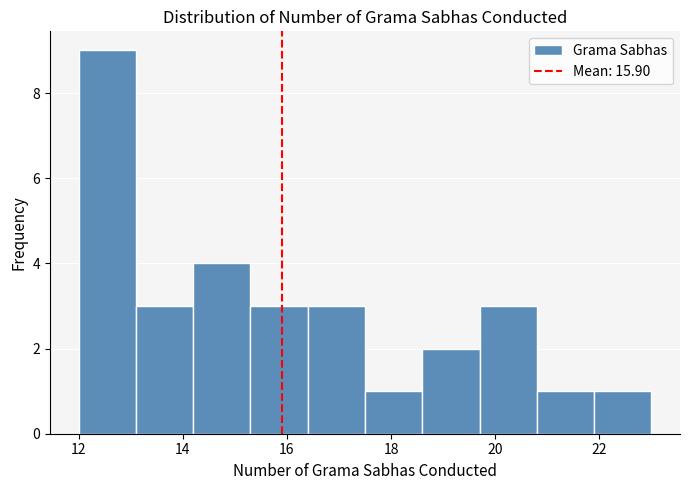

Which range on the x-axis has the tallest bar?

12.0 to 13.1